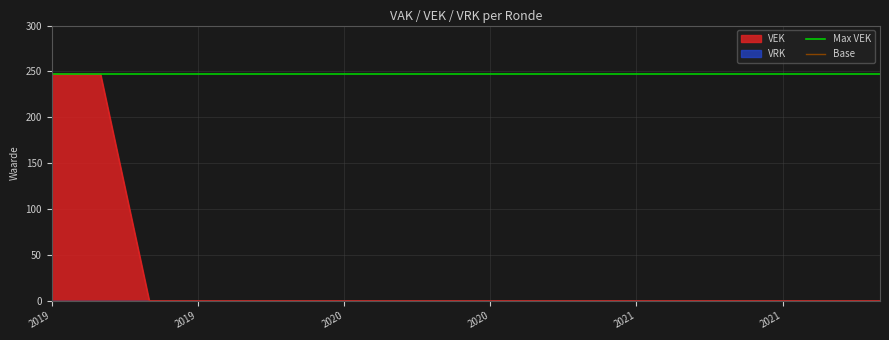

Is it true that Max VEK equals 84 at 2019?

False